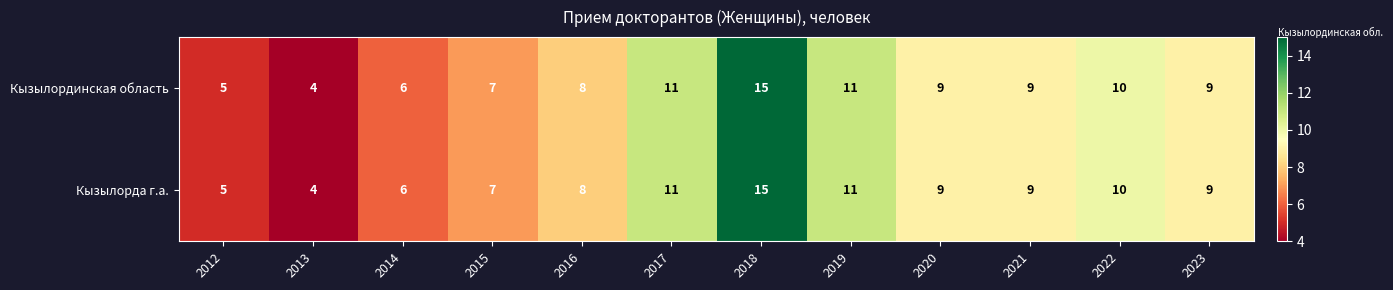

Is it true that Кызылорда г.а. equals 10 at 2015?

False